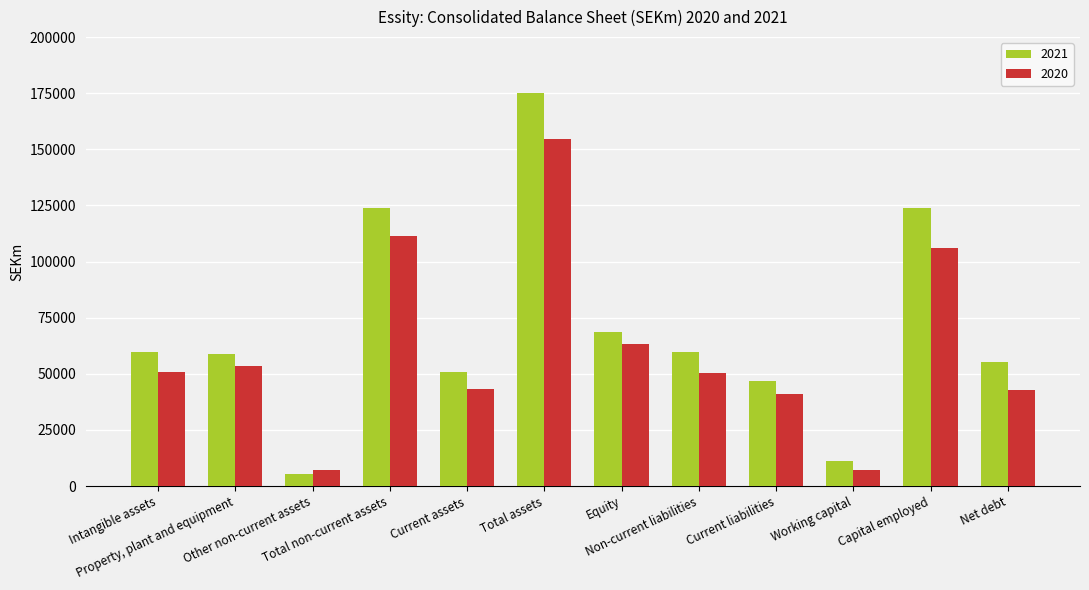

At Total assets, list the series in order from smallest to largest.

2020, 2021